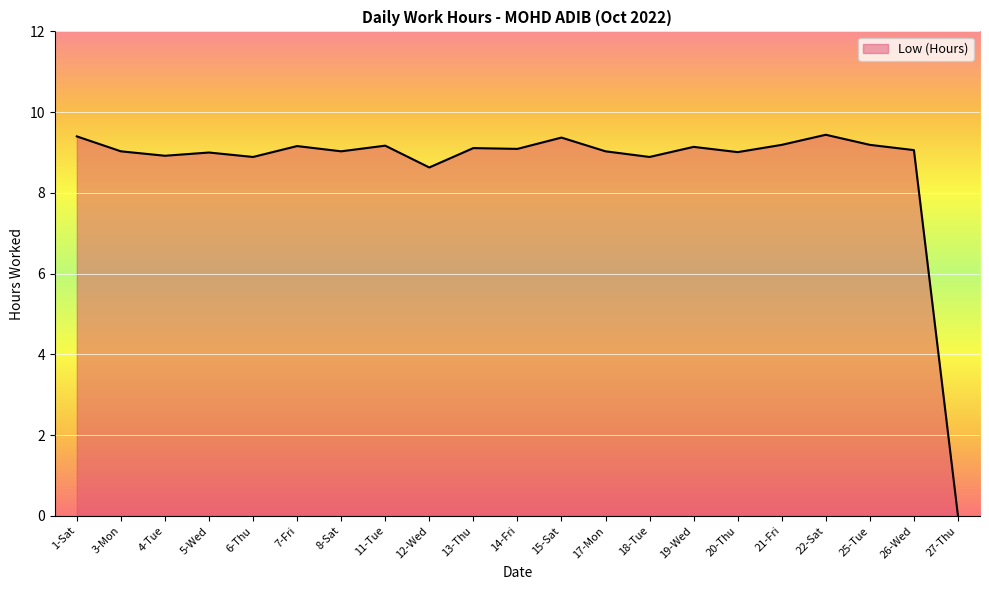

What is the sum of the values at 6-Thu and 7-Fri?

18.1